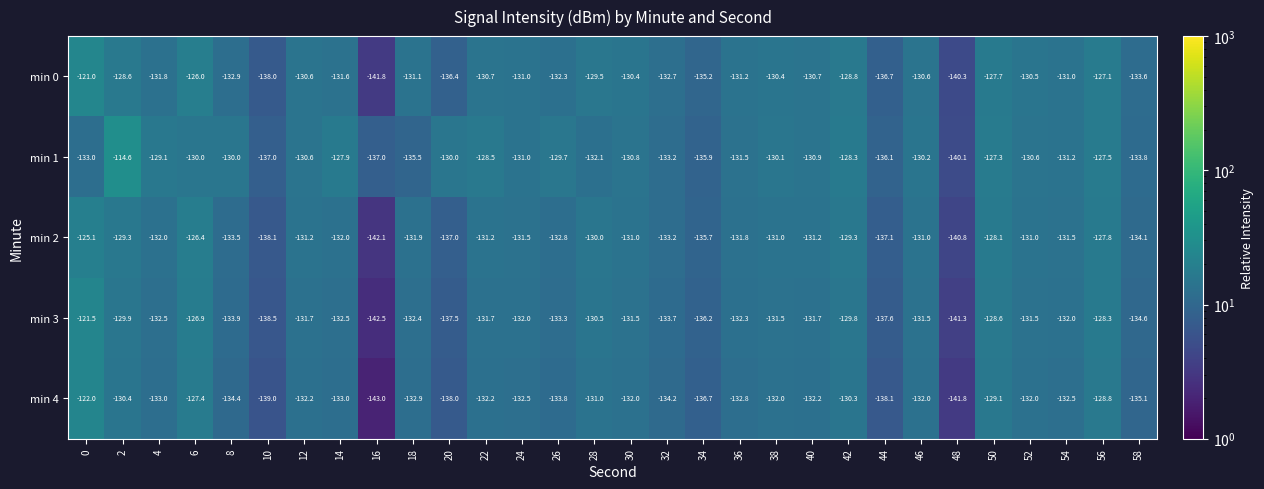

At 52, list the series in order from largest to smallest.

min 0, min 1, min 2, min 3, min 4